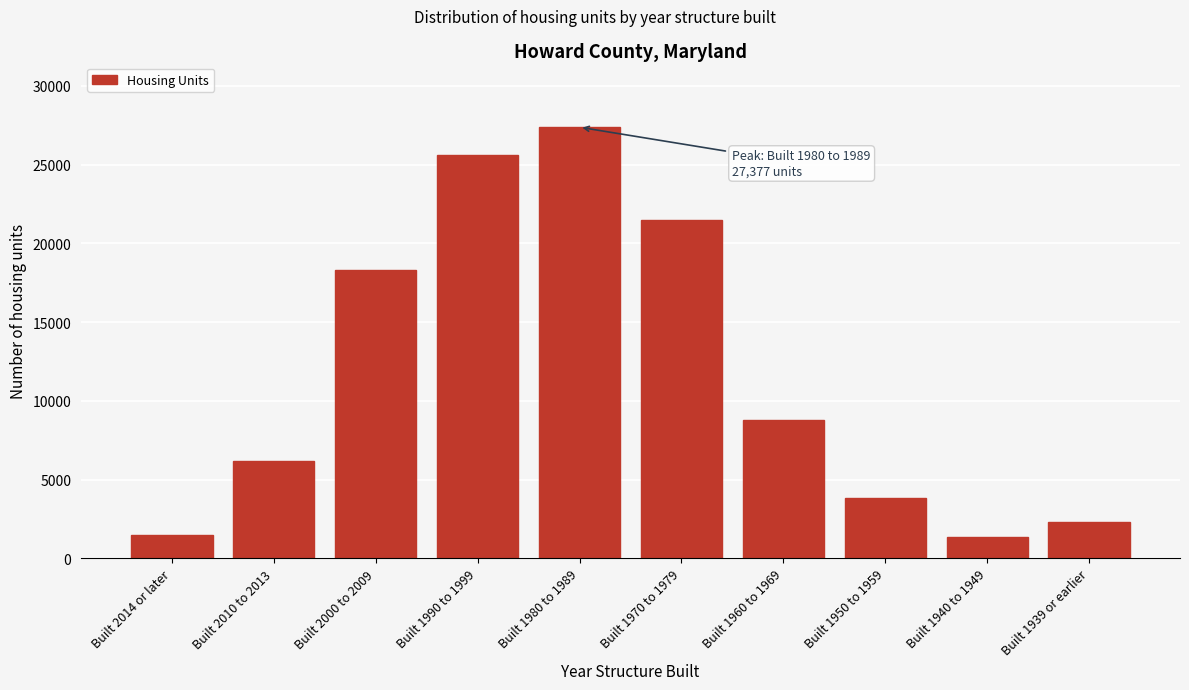

What is the value of the 10th bar from the left?

2318